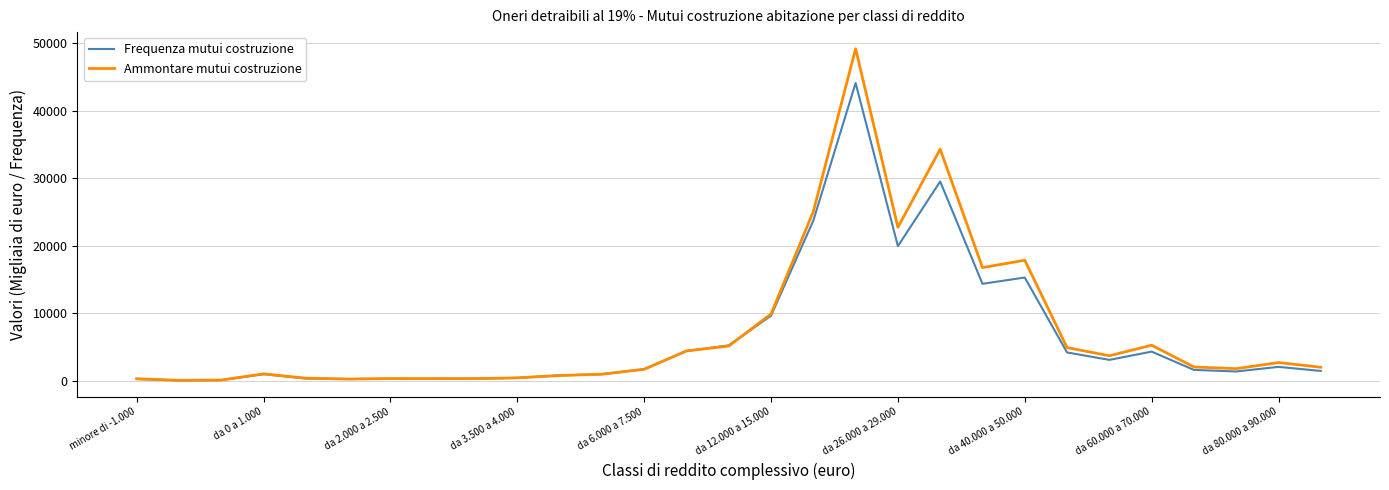

Which series has the widest spread of values?

Ammontare mutui costruzione